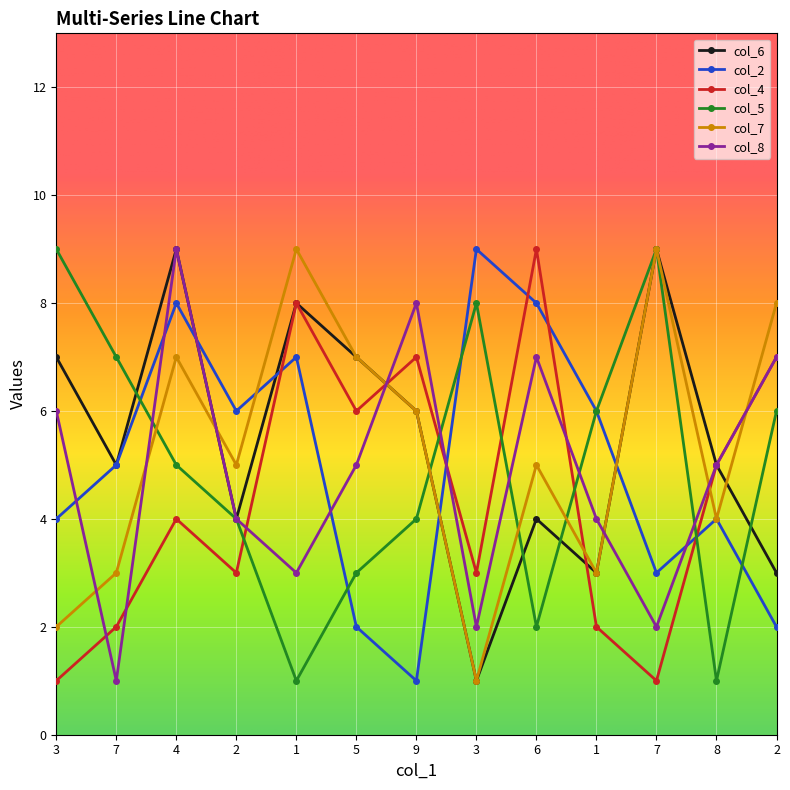

What is the difference between the second highest and minimum values in the col_2 series?

7